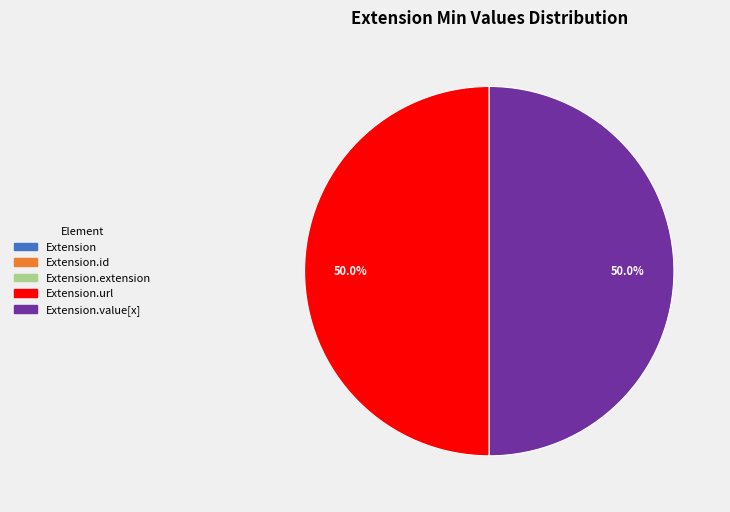

What is the change in value from Extension.extension to Extension.value[x]?

+1